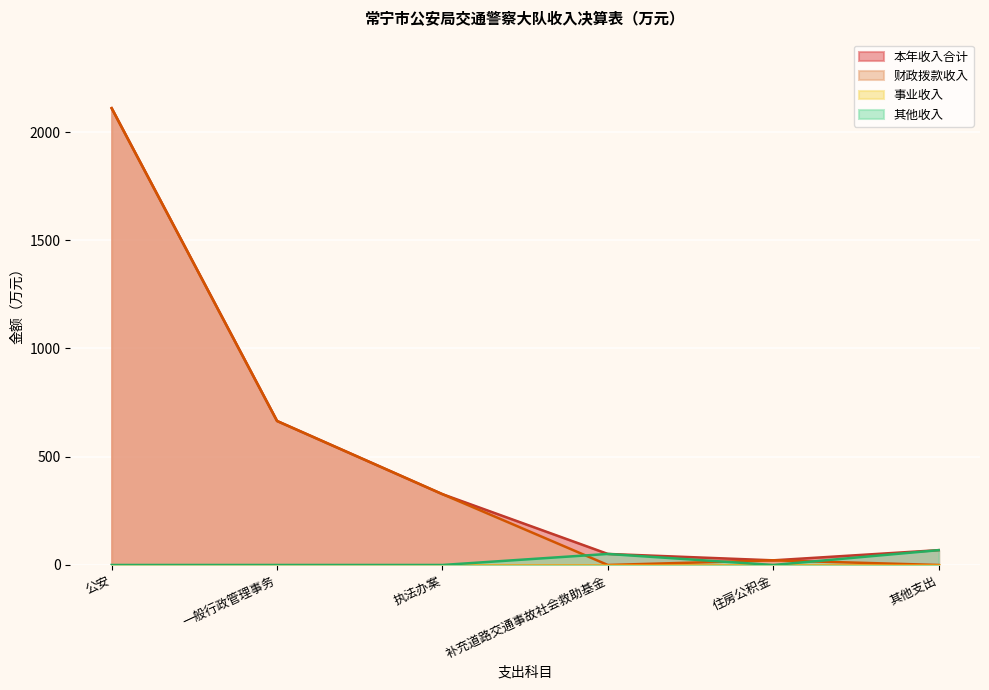

What position from the right is 公安?

6